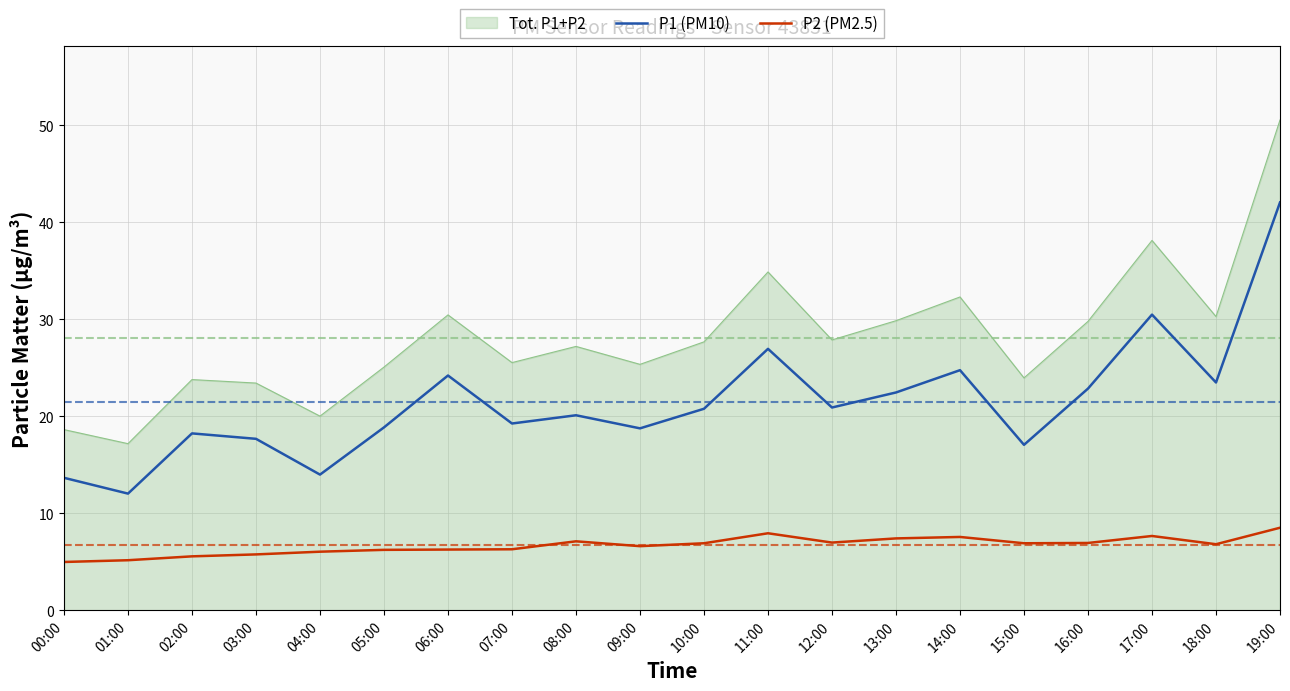

Between 05:00 and 13:00, which series saw the biggest shift?

Tot. P1+P2